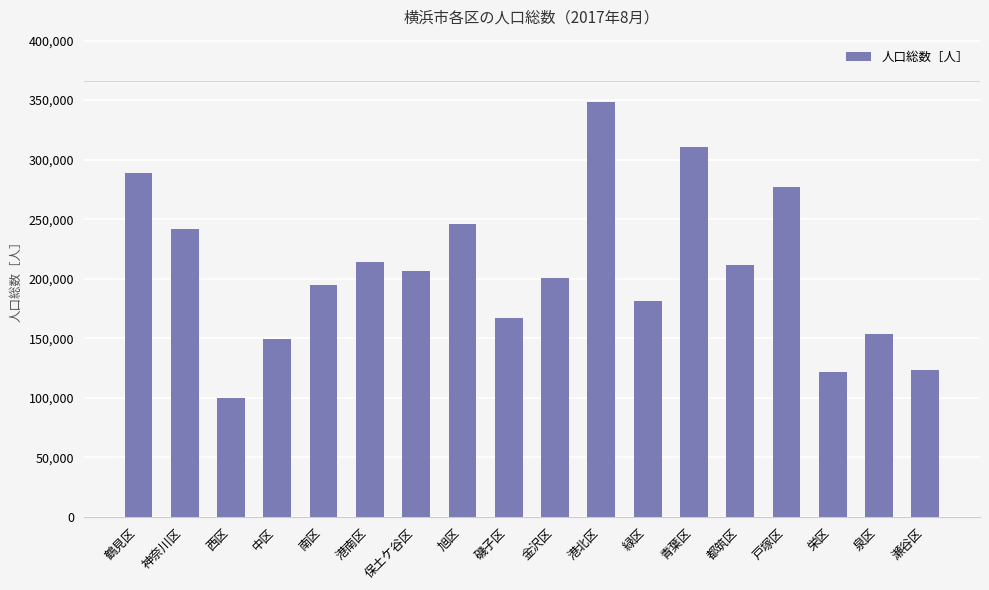

Reading right to left, extract all data points from this chart.

123588	153243	121332	276816	211326	310289	181004	348504	200445	166763	245904	206707	214124	194909	149059	99880	241397	288596